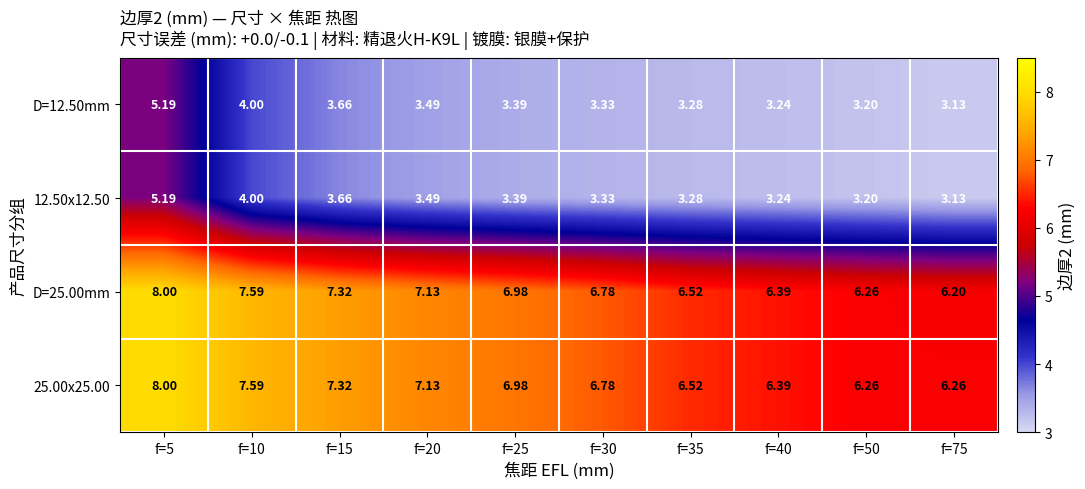

Count the number of categories in the chart.

10